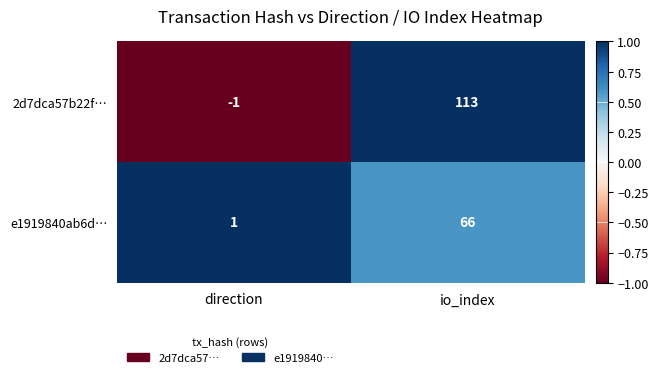

List the labels in order of e1919840ab6d… value, smallest first.

direction, io_index